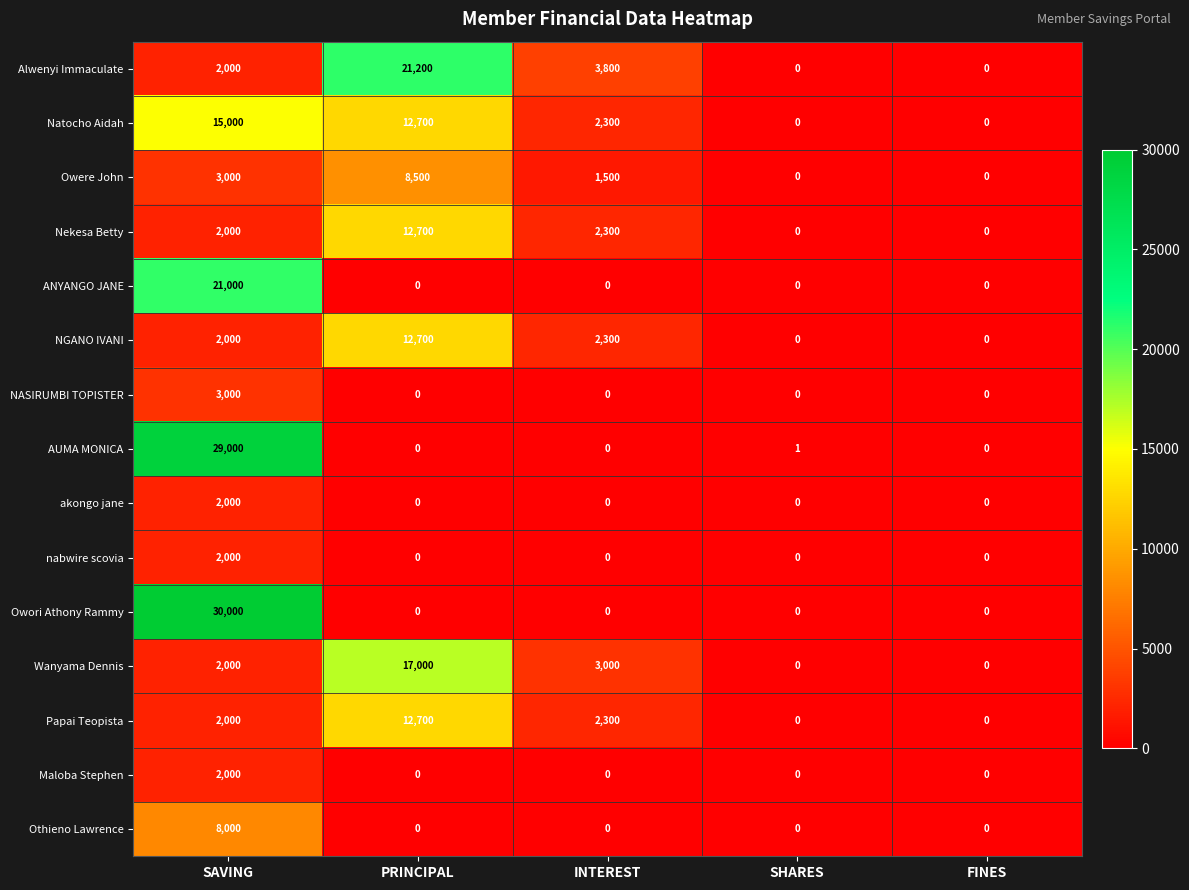

At which category is the sum across all series the highest?

SAVING